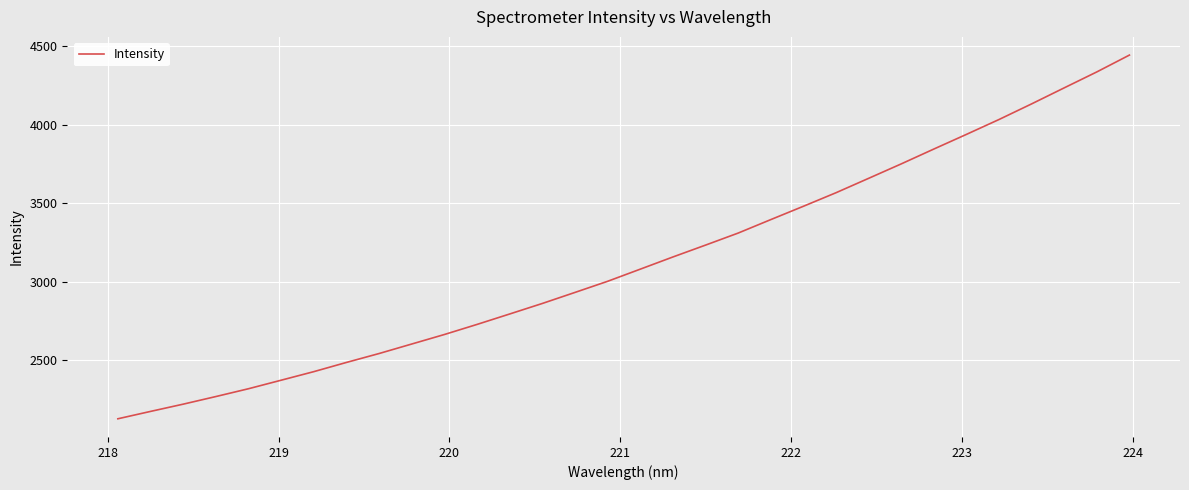

What is the greatest value displayed?

4441.9